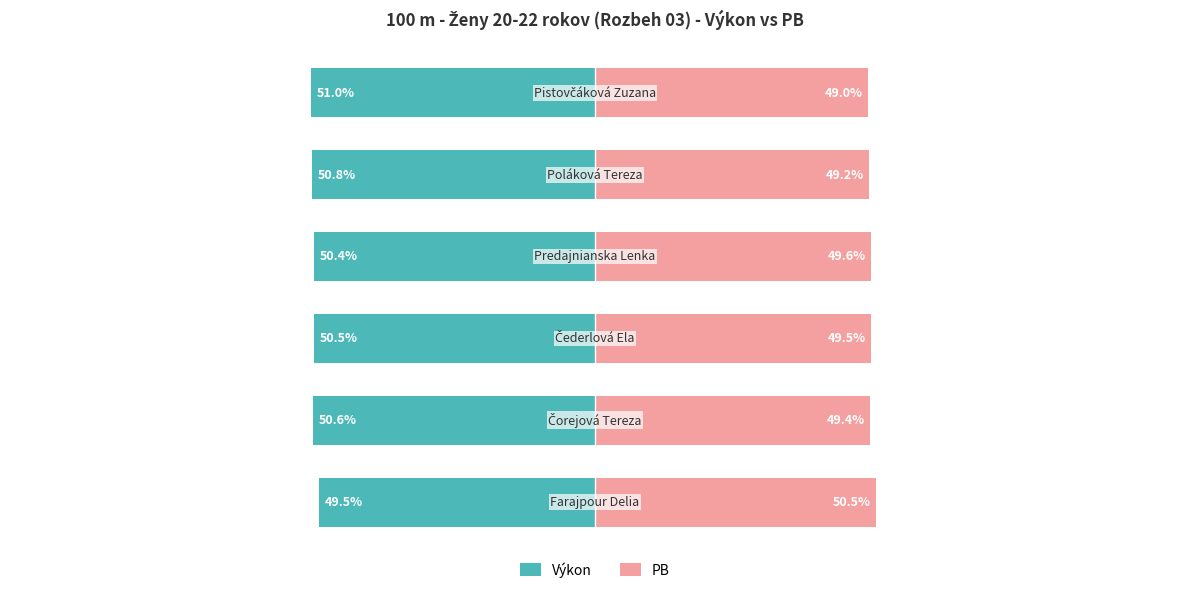

The PB series shows 49.0 at 0. True or false?

True